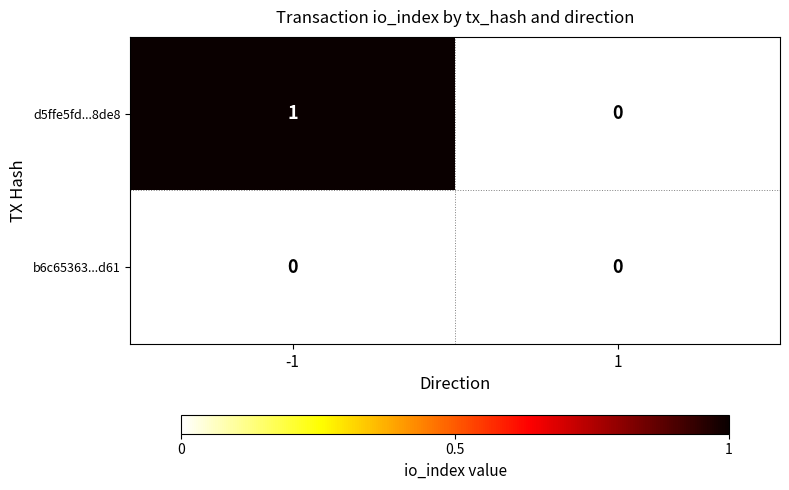

Rank the series by their average value, from highest to lowest.

d5ffe5fd...8de8, b6c65363...d61